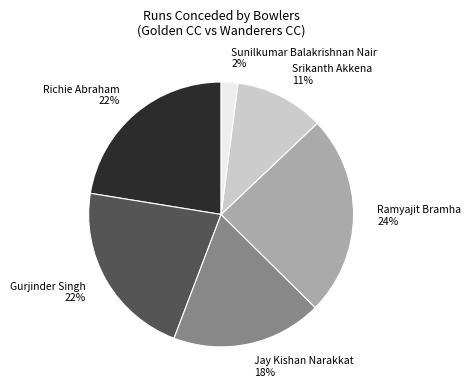

Is there any slice that represents more than half of the pie?

No